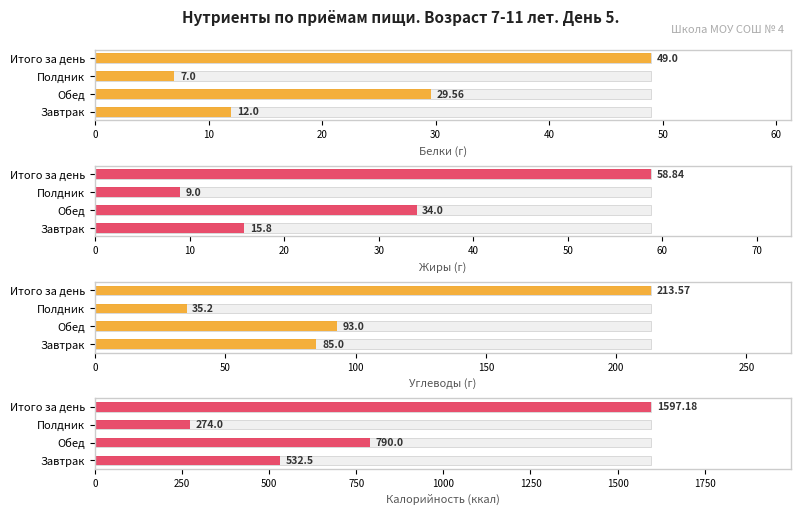

Which has a higher value, Итого за день or Обед?

Итого за день